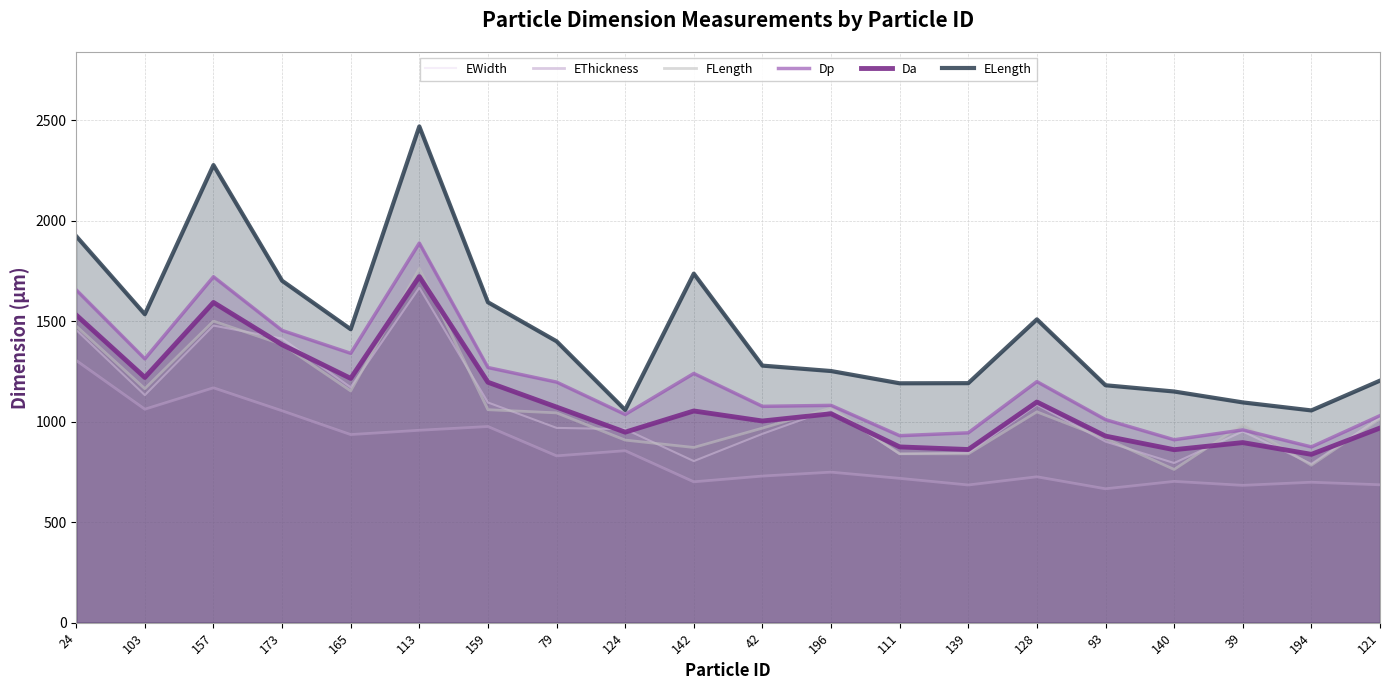

What is the value of the EWidth point at the 7th from the left?

1095.9